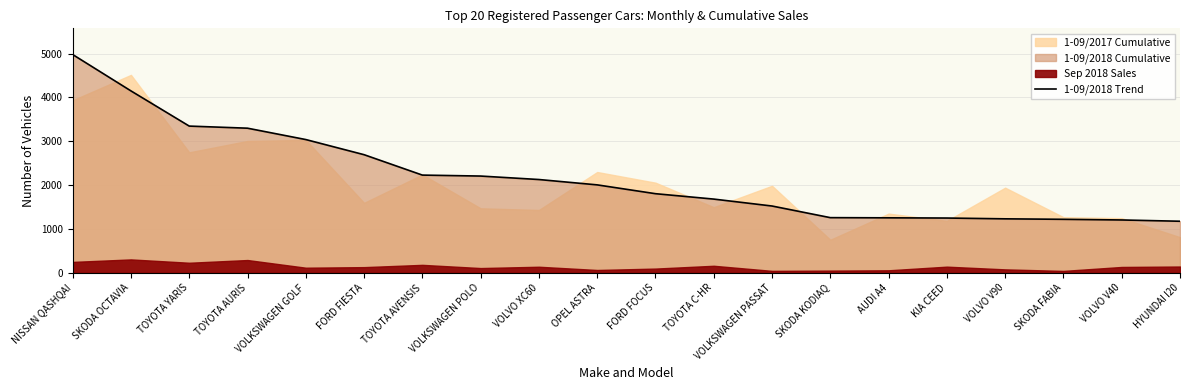

Does the chart have visible grid lines?

Yes